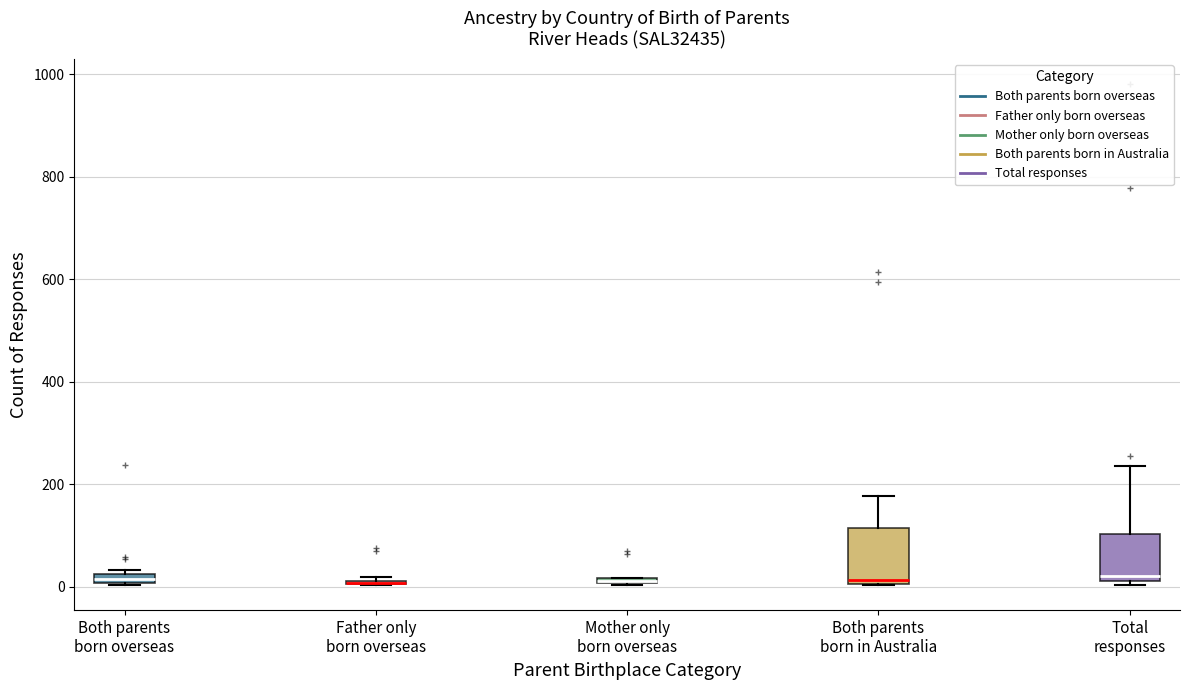

Where is the upper edge of the box for Both parents born overseas on the y-axis? The values are not printed on the chart, so give them approximately, as read against the axis.

20